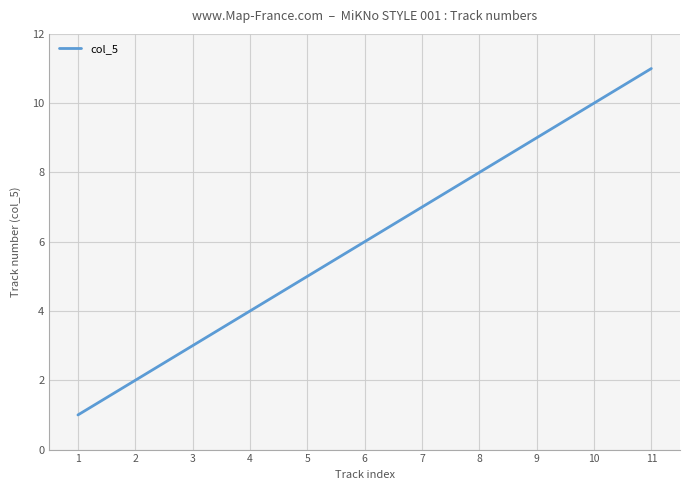

What is the smallest value displayed?

1